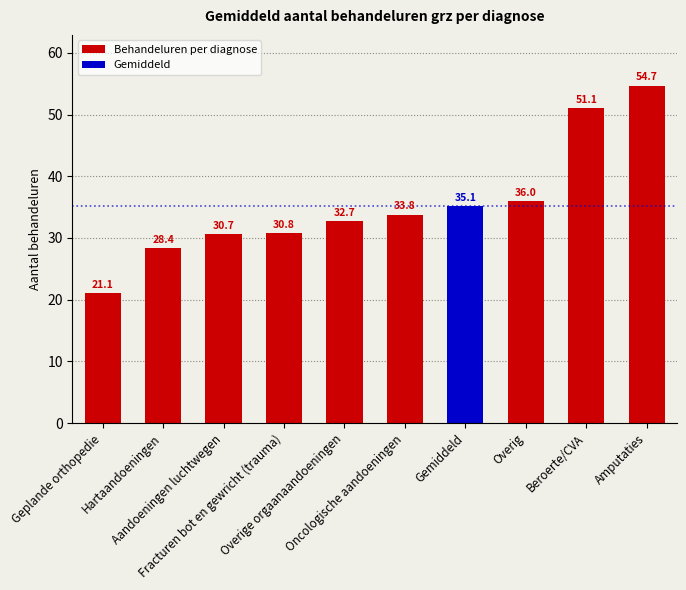

The chart shows a value of 43.4 at Aandoeningen luchtwegen. True or false?

False